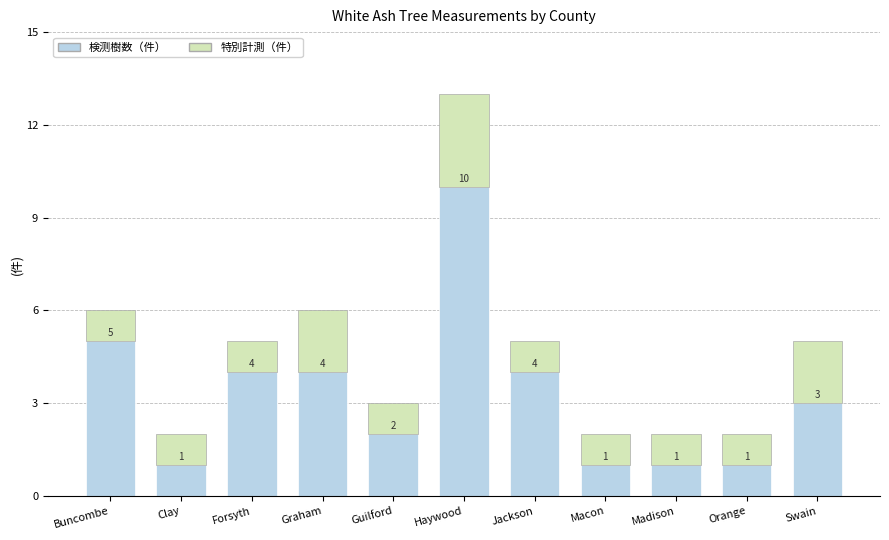

How many series are shown in this chart?

2